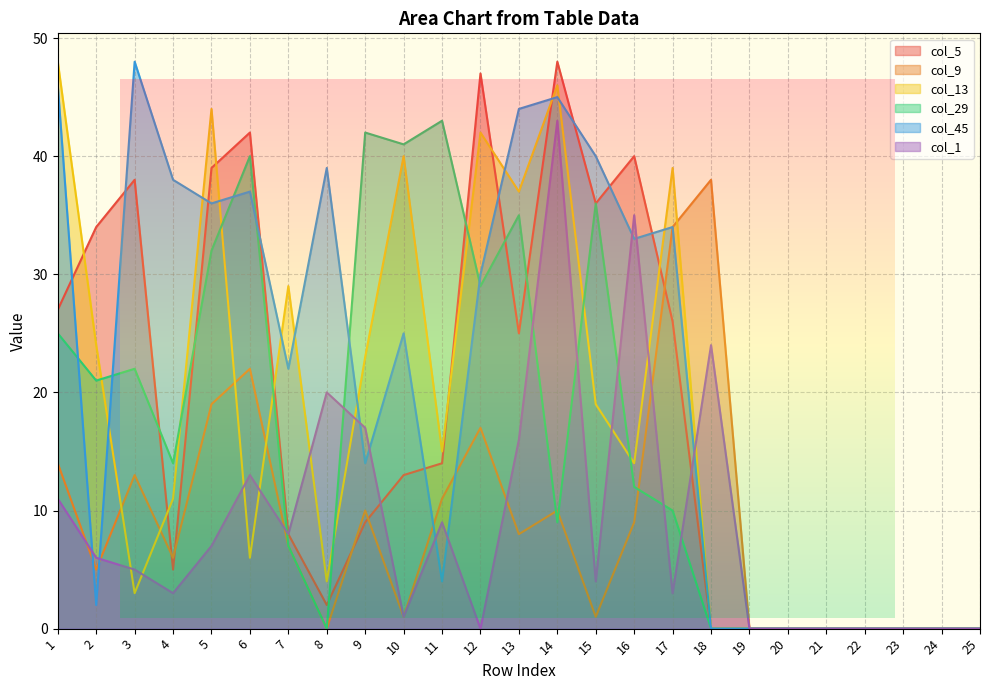

How many distinct data groups are displayed?

6